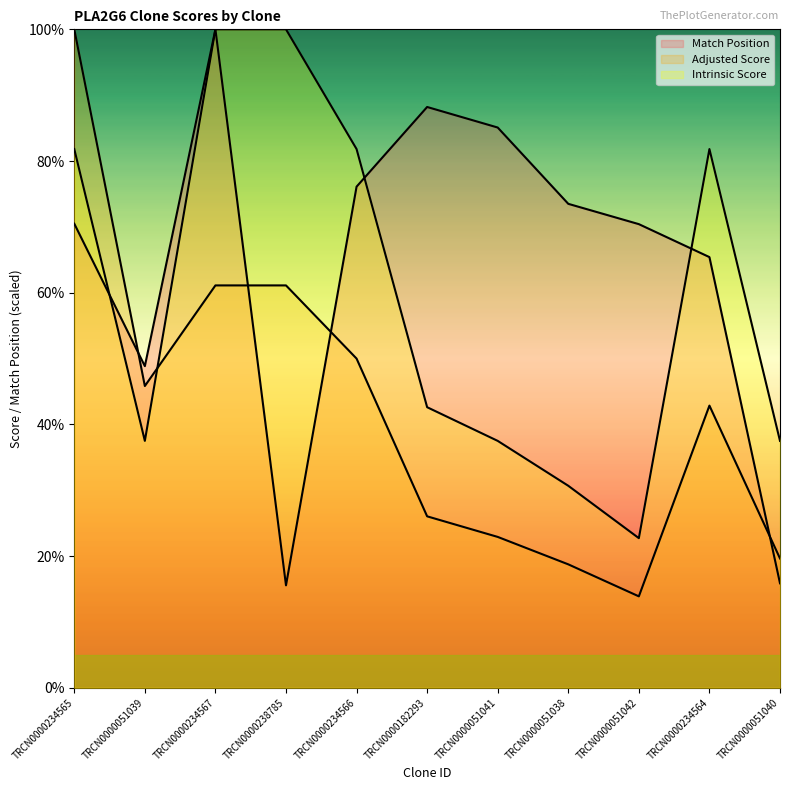

Read the Intrinsic Score value at TRCN0000182293.

42.6